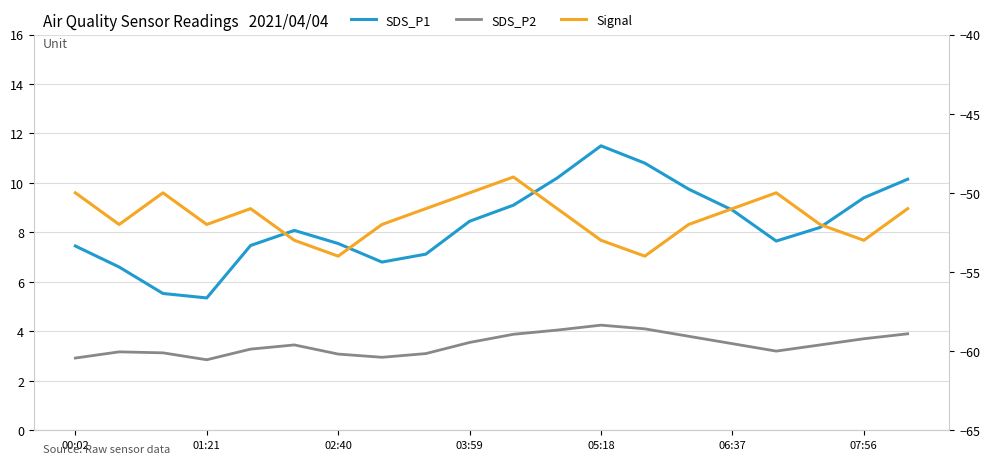

Which series has the widest spread of values?

SDS_P1